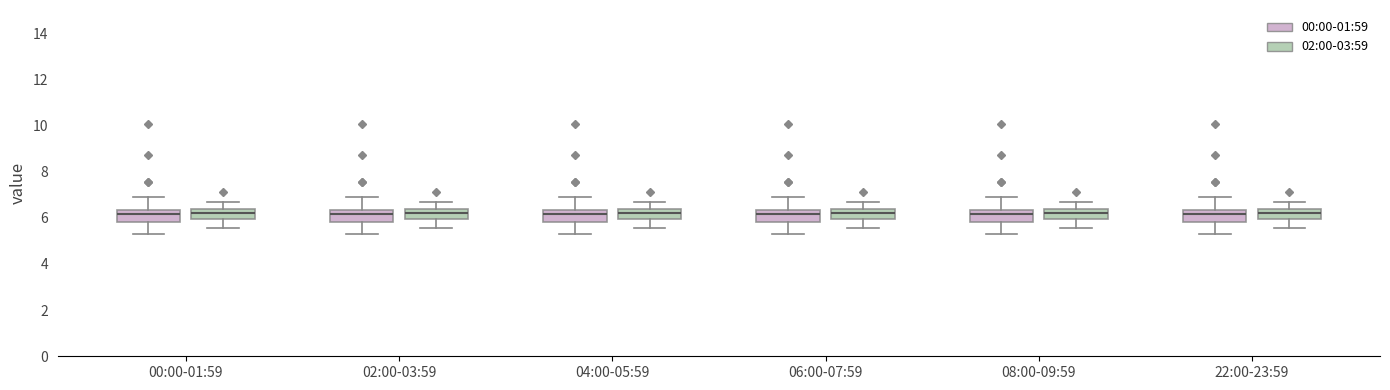

Reading left to right, read every box against the y-axis: the position of its median line, the range the box covers, and the ends of its whiskers. The values are not printed on the chart, so give them approximately, as read against the axis.

00:00-01:59 (00:00-01:59): median 6.2, box 5.8 to 6.4, whiskers 5.4 to 6.8
00:00-01:59 (02:00-03:59): median 6.2, box 6.0 to 6.4, whiskers 5.6 to 6.8
02:00-03:59 (00:00-01:59): median 6.2, box 5.8 to 6.4, whiskers 5.4 to 6.8
02:00-03:59 (02:00-03:59): median 6.2, box 6.0 to 6.4, whiskers 5.6 to 6.8
04:00-05:59 (00:00-01:59): median 6.2, box 5.8 to 6.4, whiskers 5.4 to 6.8
04:00-05:59 (02:00-03:59): median 6.2, box 6.0 to 6.4, whiskers 5.6 to 6.8
06:00-07:59 (00:00-01:59): median 6.2, box 5.8 to 6.4, whiskers 5.4 to 6.8
06:00-07:59 (02:00-03:59): median 6.2, box 6.0 to 6.4, whiskers 5.6 to 6.8
08:00-09:59 (00:00-01:59): median 6.2, box 5.8 to 6.4, whiskers 5.4 to 6.8
08:00-09:59 (02:00-03:59): median 6.2, box 6.0 to 6.4, whiskers 5.6 to 6.8
22:00-23:59 (00:00-01:59): median 6.2, box 5.8 to 6.4, whiskers 5.4 to 6.8
22:00-23:59 (02:00-03:59): median 6.2, box 6.0 to 6.4, whiskers 5.6 to 6.8